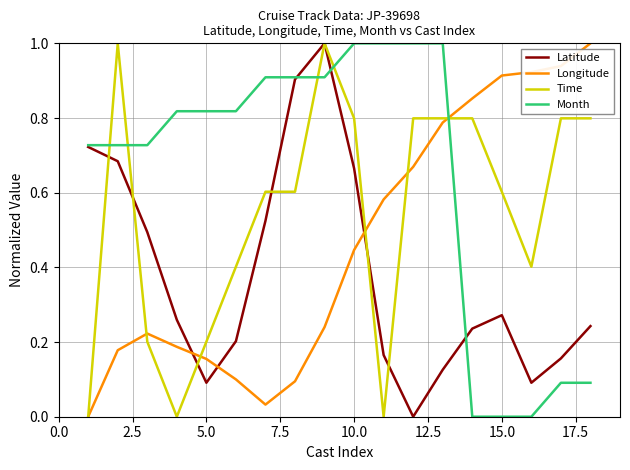

Count the number of data series in this chart.

4